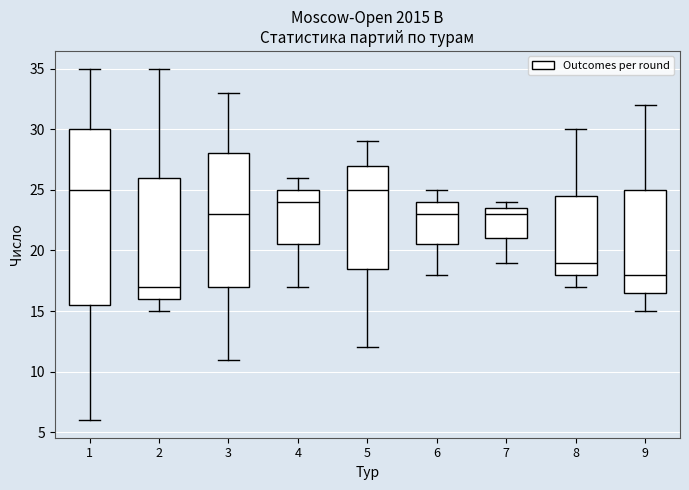

Where is the lower edge of the box at x = 7 on the y-axis? The values are not printed on the chart, so give them approximately, as read against the axis.

21.0